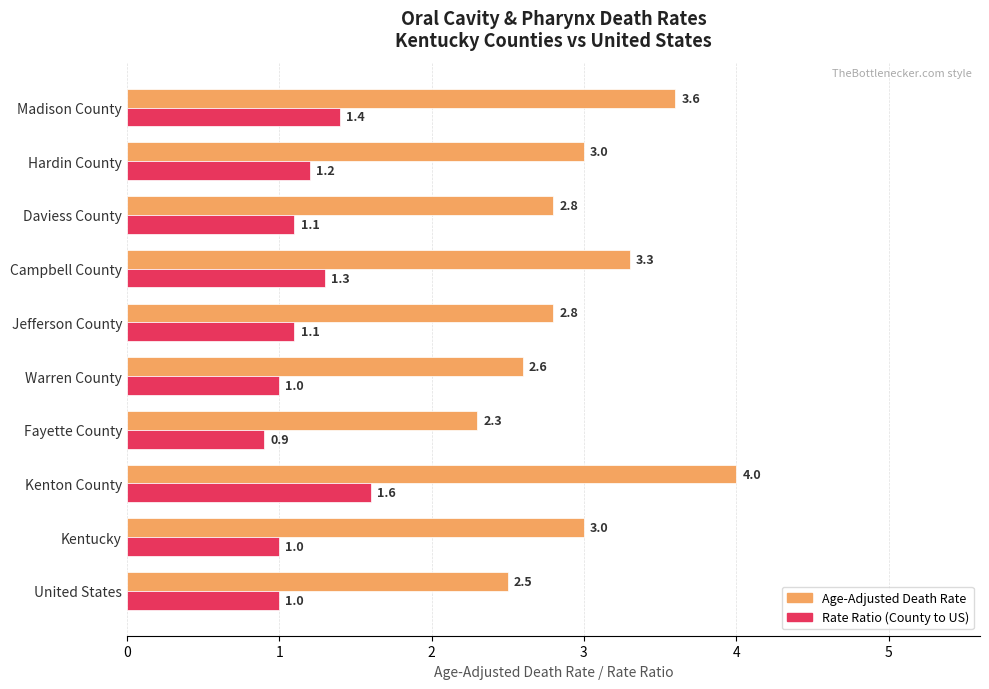

True or false: Rate Ratio (County to US) has a value of 0.5 at Warren County.

False